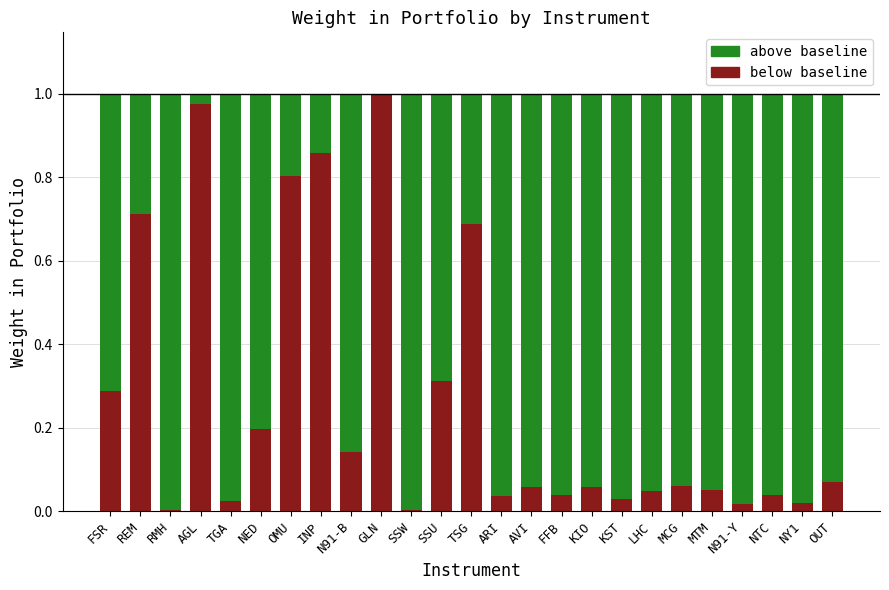

What is the difference between the second highest and minimum values in the below baseline series?

1.0